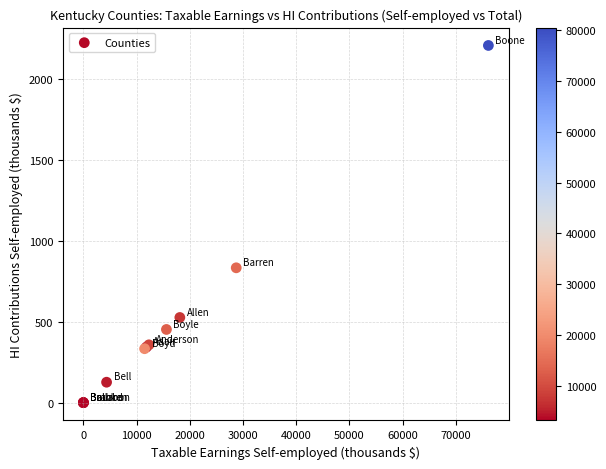

What Y value in the scatter plot is closest to 1103?

833